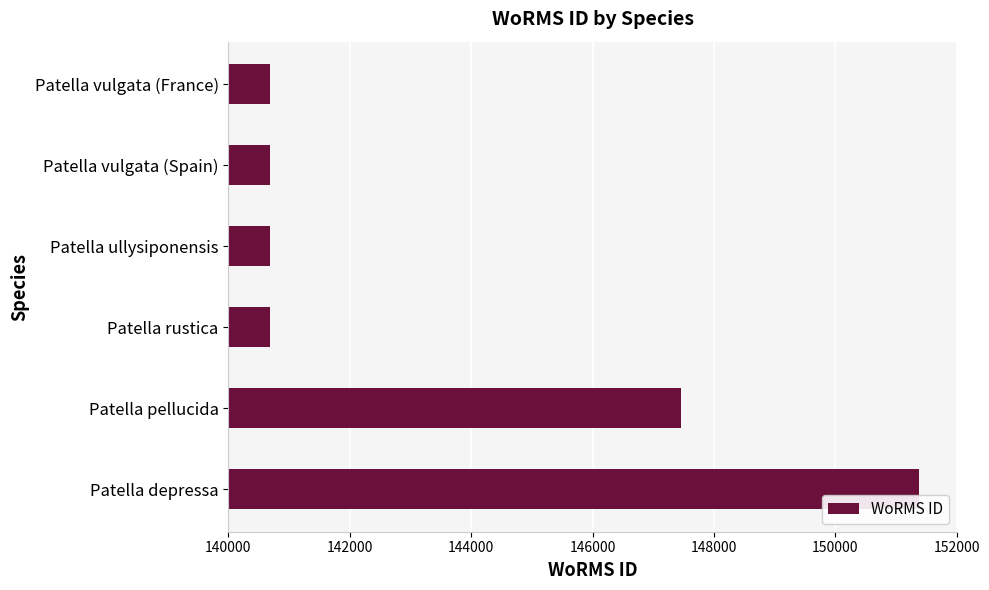

What is the ratio of the value at Patella depressa to the value at Patella rustica?

1.1